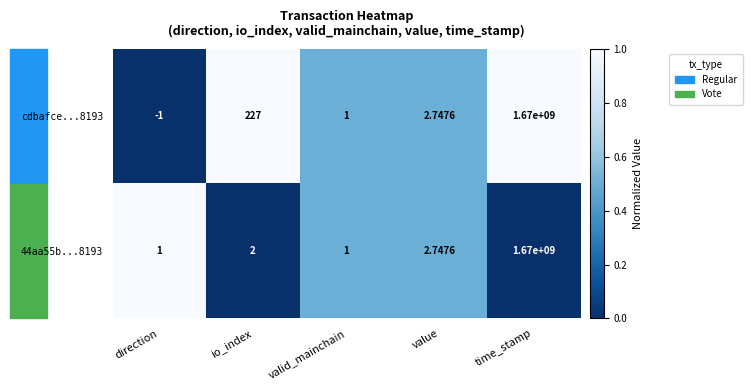

At which category does the chart reach its peak across all series?

time_stamp